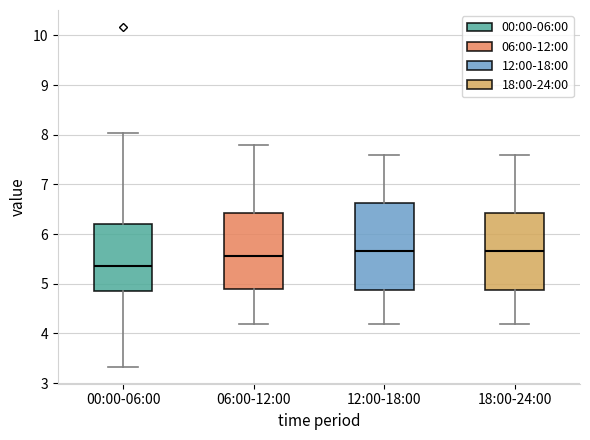

Which box is the tallest, from its lower edge to its upper edge?

12:00-18:00